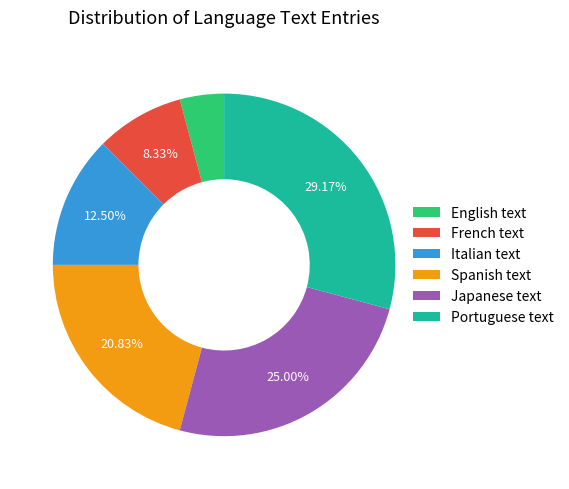

The Italian text slice represents 26% of the pie. True or false?

False